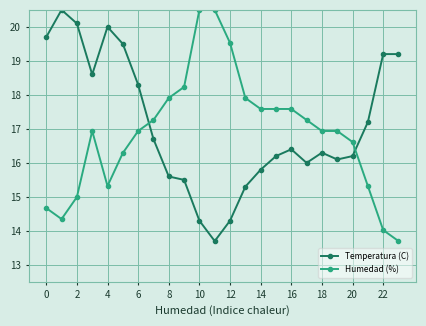

Reading left to right, what are all the values shown in this chart?

Temperatura (C): 19.7	20.5	20.1	18.6	20.0	19.5	18.3	16.7	15.6	15.5	14.3	13.7	14.3	15.3	15.8	16.2	16.4	16.0	16.3	16.1	16.2	17.2	19.2	19.2
Humedad (%): 14.7	14.3	15.0	16.9	15.3	16.3	16.9	17.3	17.9	18.2	20.5	20.5	19.5	17.9	17.6	17.6	17.6	17.3	16.9	16.9	16.6	15.3	14.0	13.7